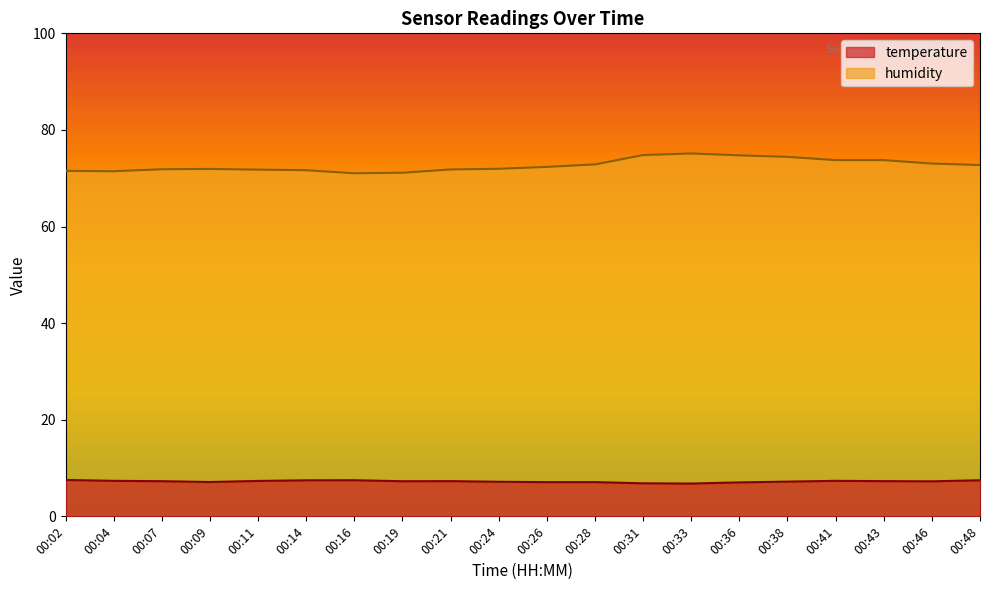

What is the minimum value shown in the chart?

6.8